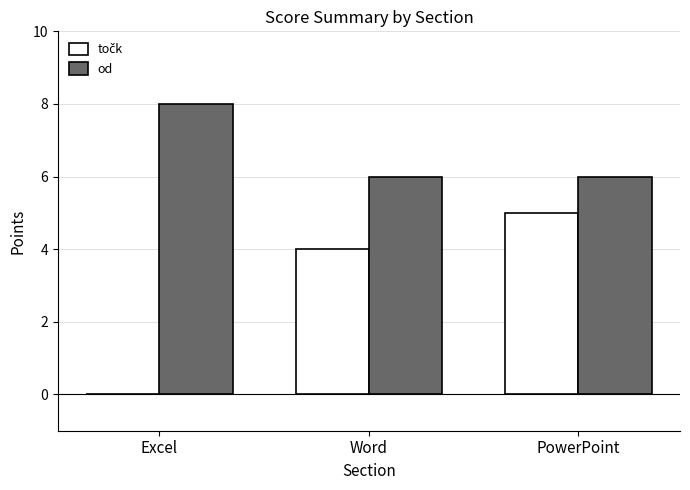

Count the number of data series in this chart.

2